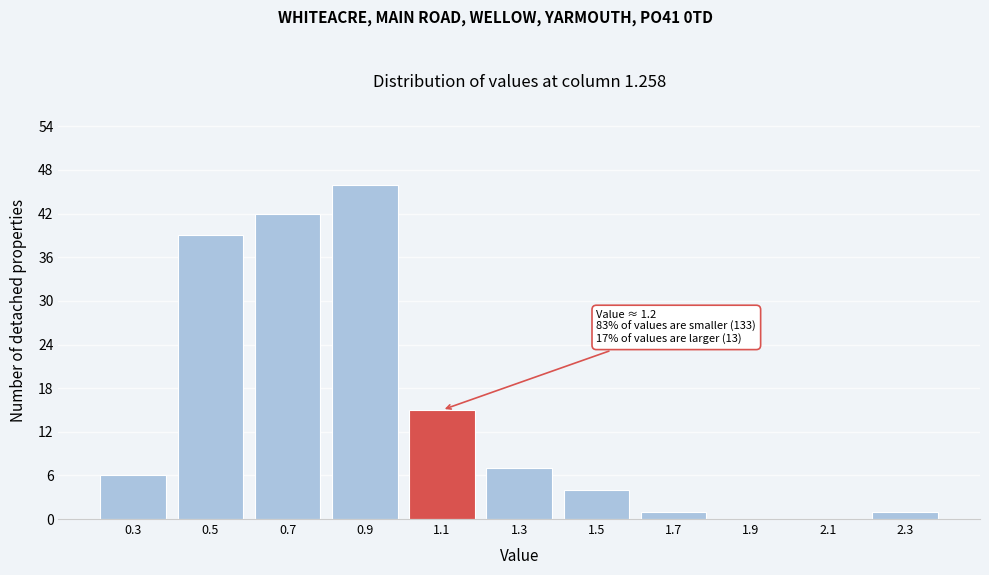

Reading right to left, transcribe all the data shown in this chart.

2.3=1	2.1=0	1.9=0	1.7=1	1.5=4	1.3=7	1.1=15	0.9=46	0.7=42	0.5=39	0.3=6